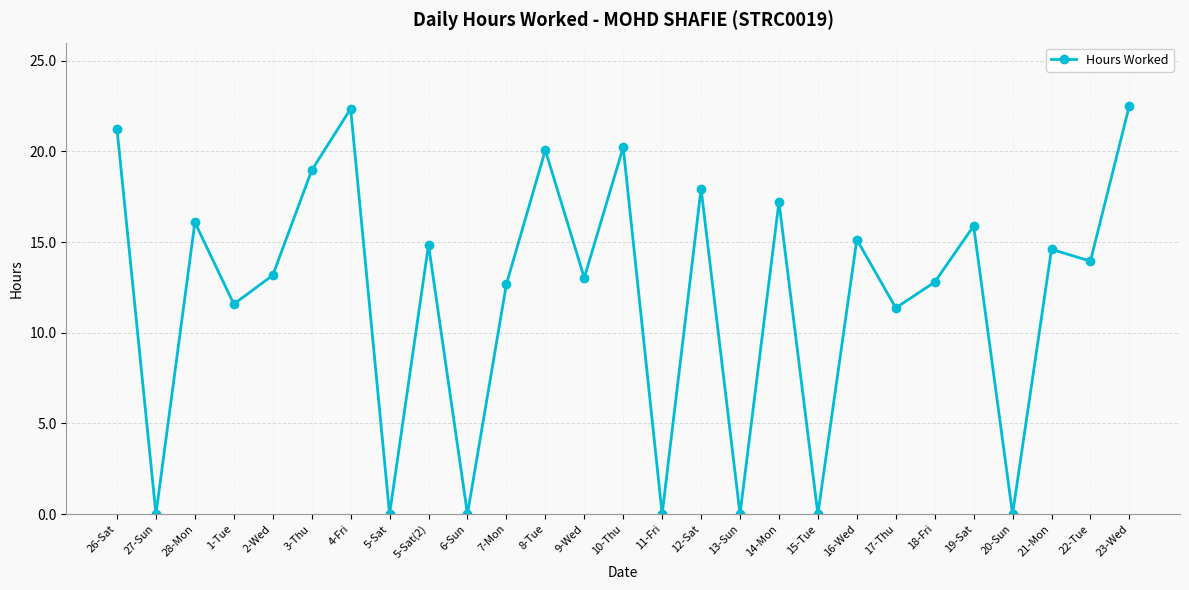

The chart shows a value of 19.0 at 17-Thu. True or false?

False